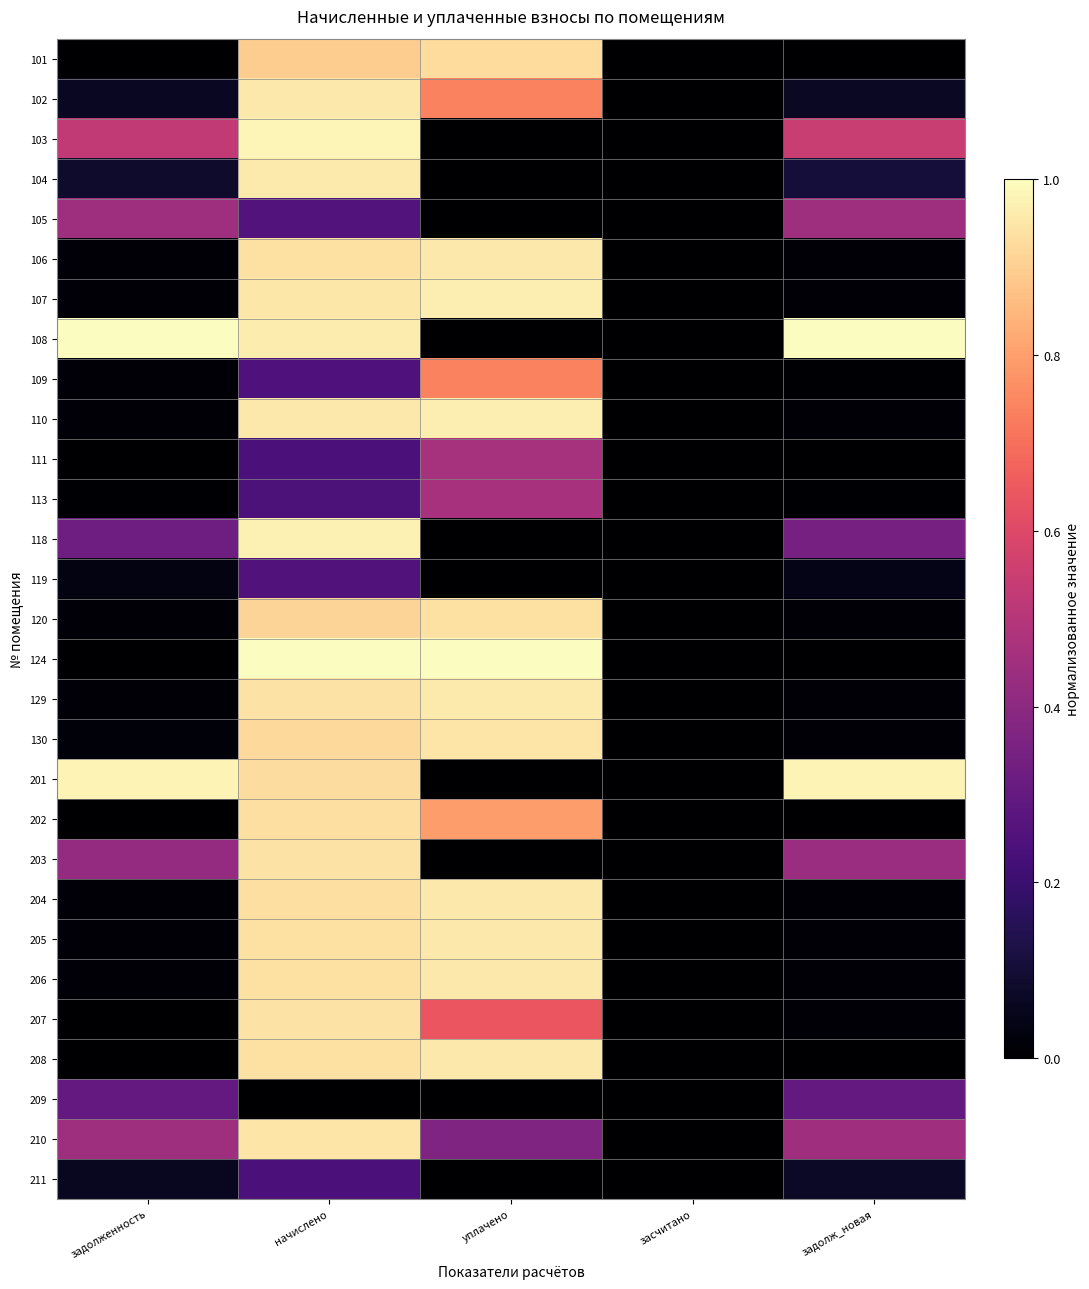

Count the number of data series in this chart.

29